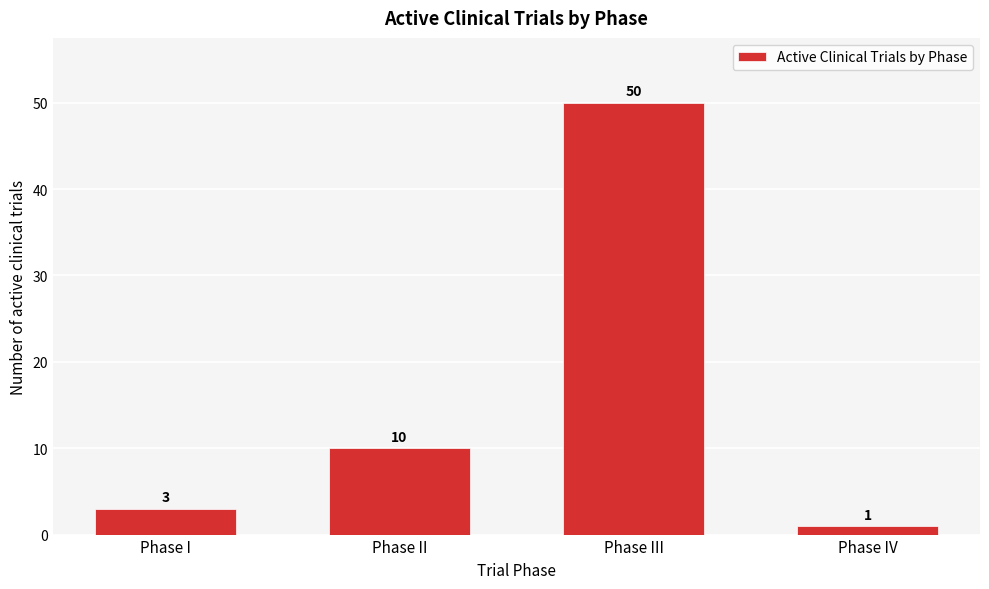

Reading left to right, transcribe all the data shown in this chart.

3	10	50	1